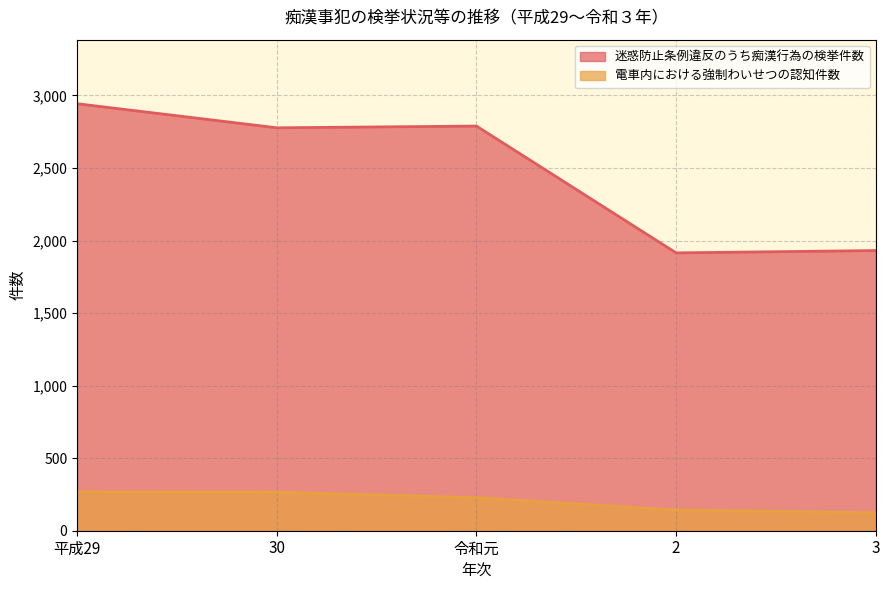

What are all the series names shown in the legend?

迷惑防止条例違反のうち痴漢行為の検挙件数, 電車内における強制わいせつの認知件数